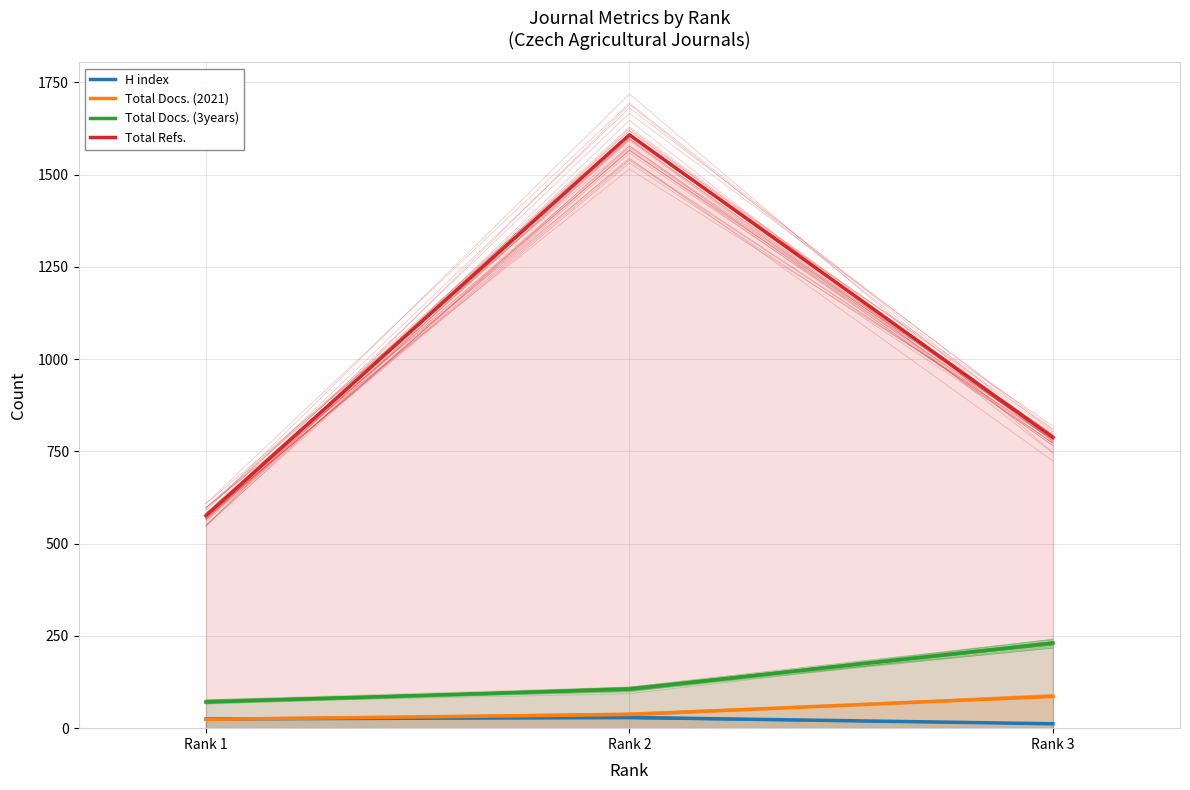

Which series has the largest total across all categories?

Total Refs.